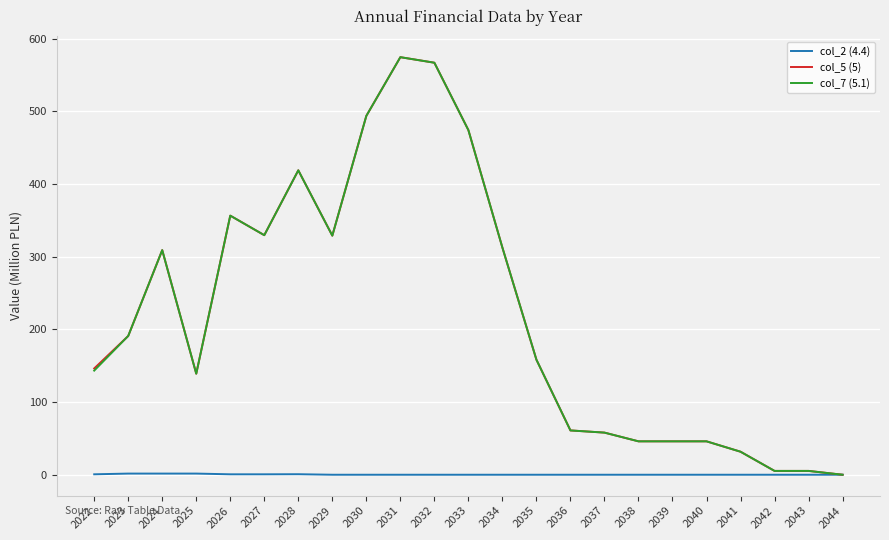

What is the sum of the col_5 (5) values at 2034 and 2039?

358.6